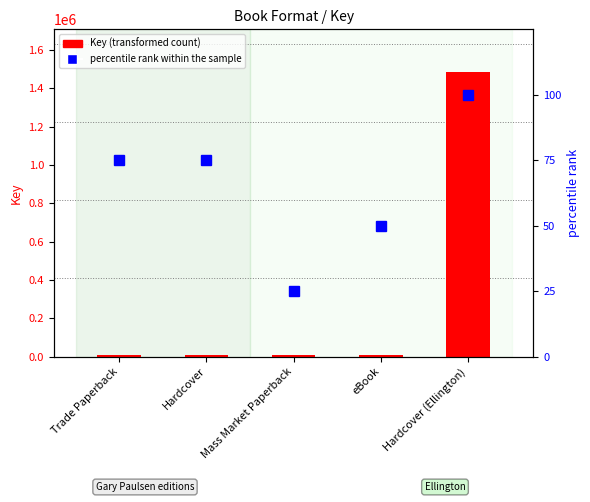

Is the value of percentile rank within the sample at Trade Paperback greater than the value of Key (transformed count) at eBook?

No